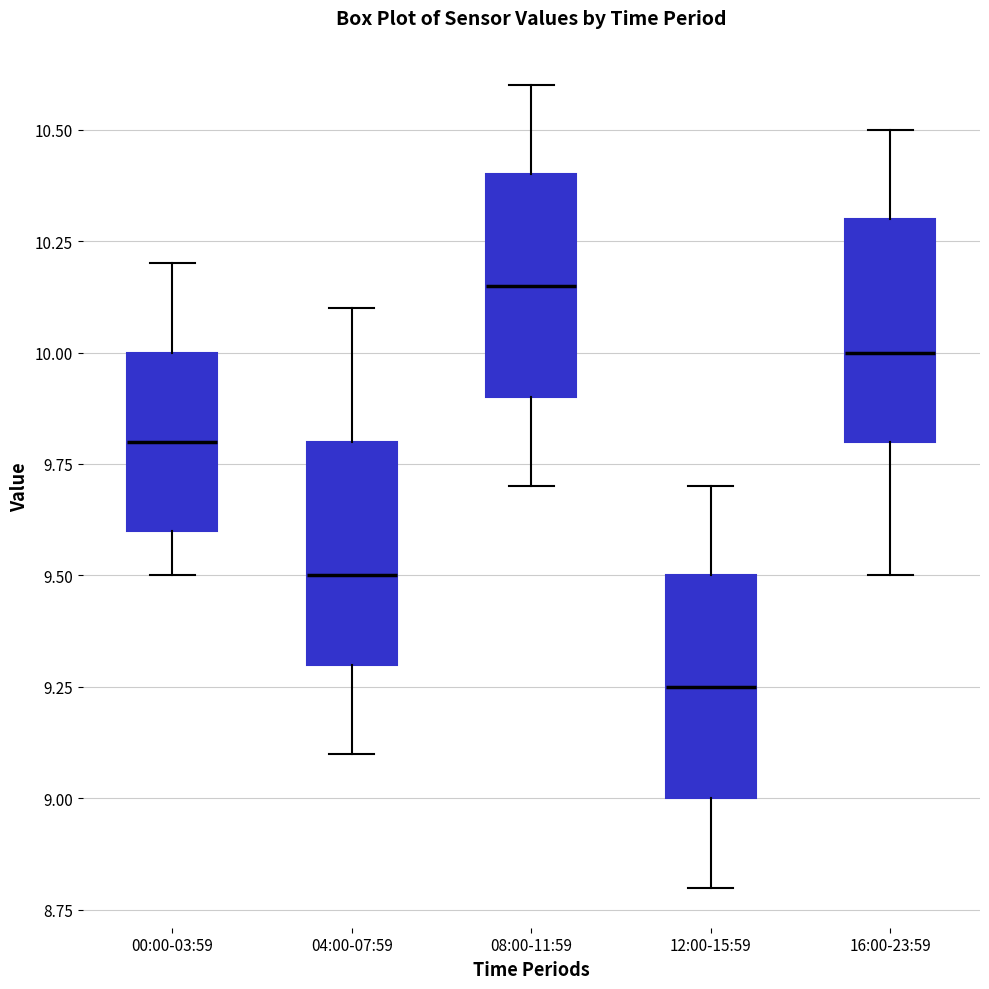

Which box's median line is the lowest?

12:00-15:59